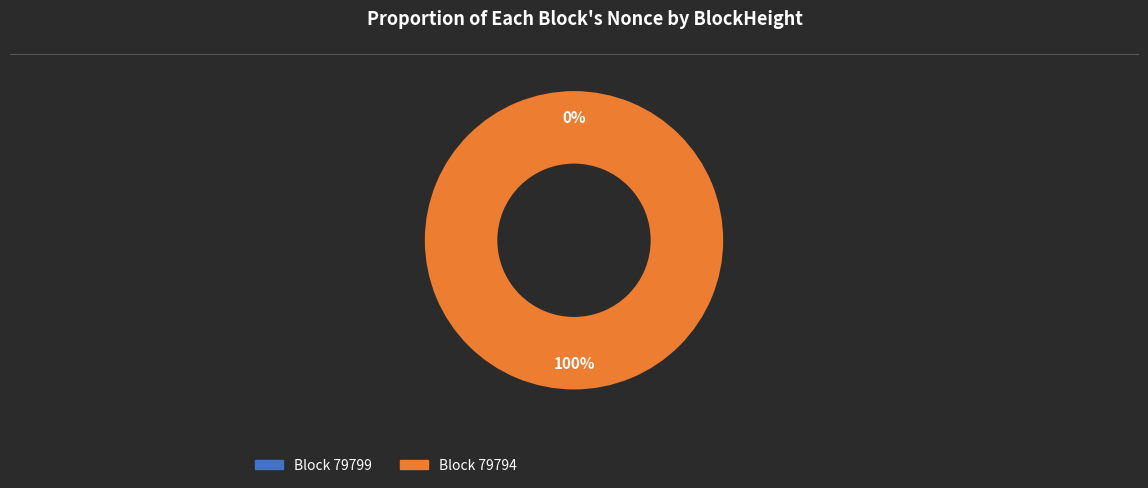

To the nearest percent, what is the difference between the largest and smallest slice percentages?

100%